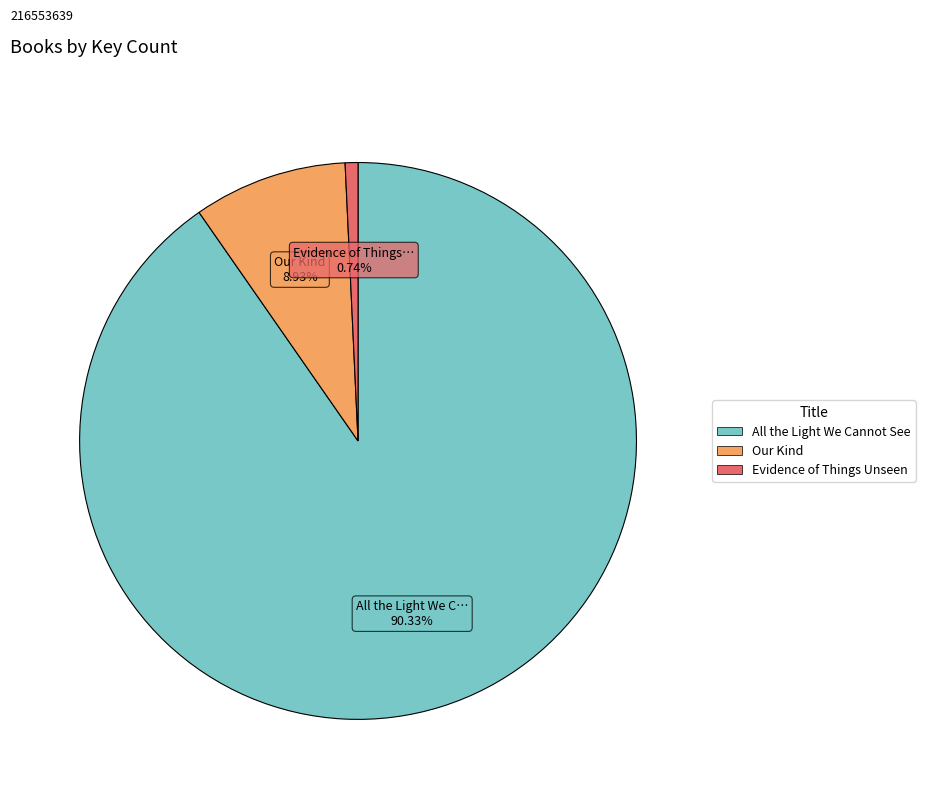

To the nearest percent, what is the difference between the All the Light We Cannot See and Evidence of Things Unseen slice percentages?

90%